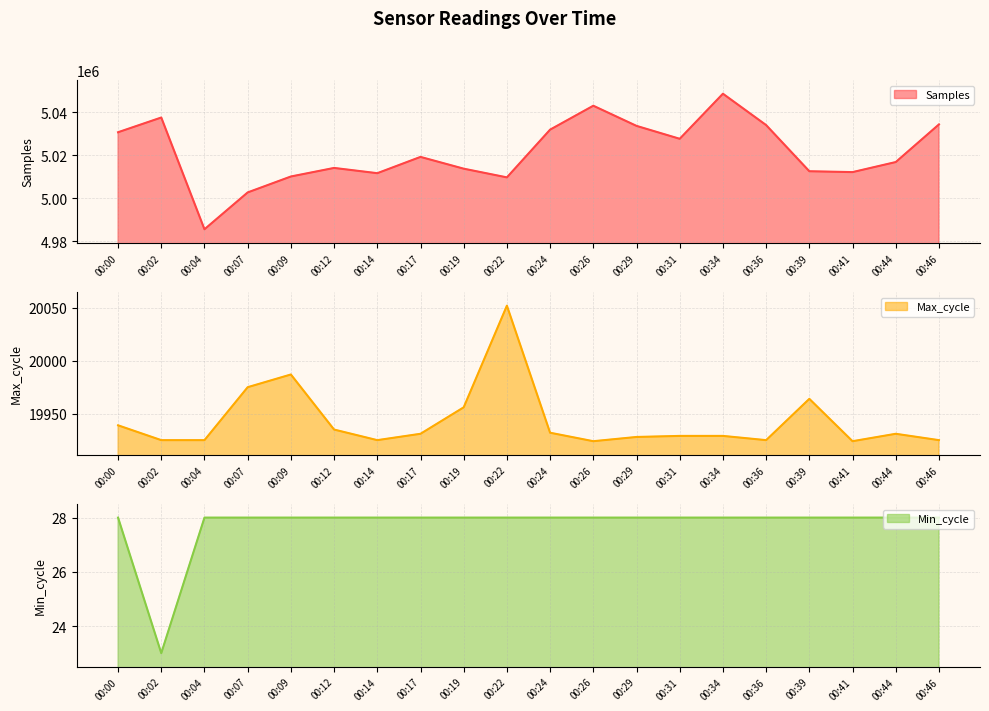

Between 00:24 and 00:02, which is larger?

00:02